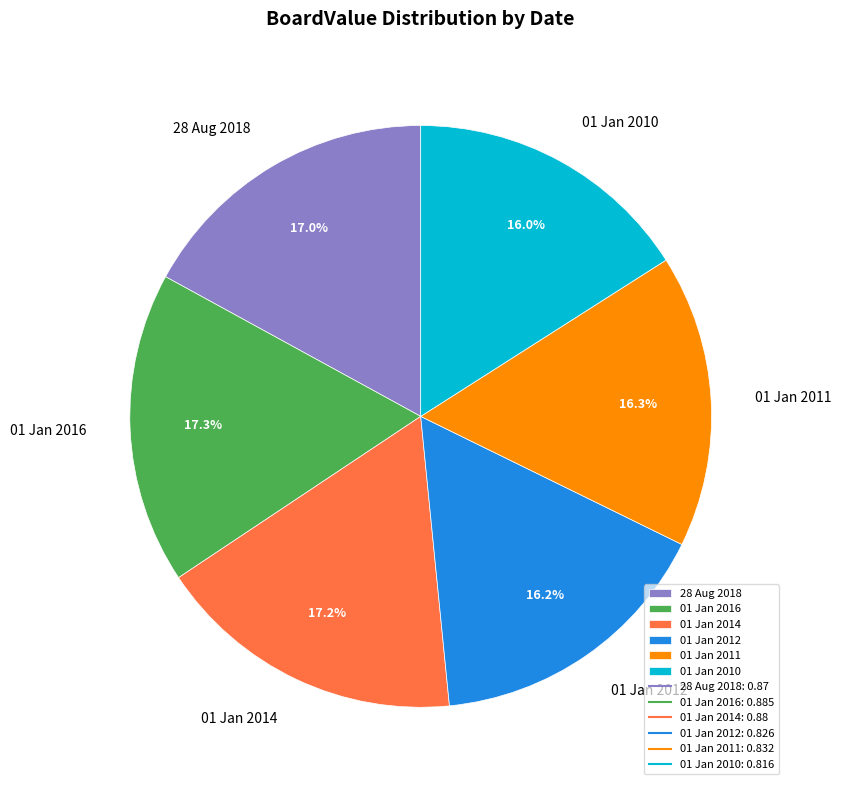

Count the number of slices in the pie.

6